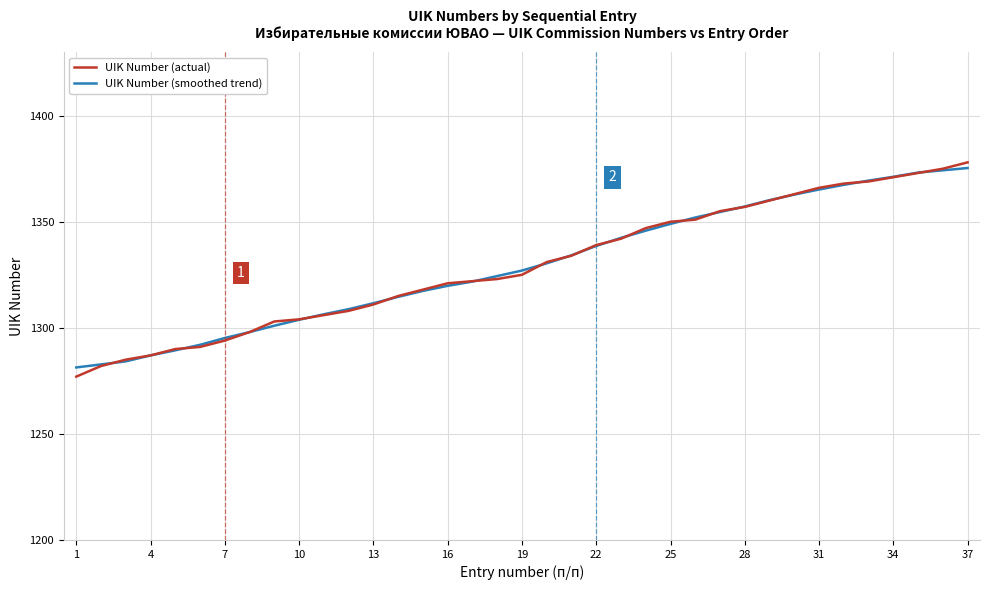

What is the minimum value for UIK Number (actual)?

1277.0